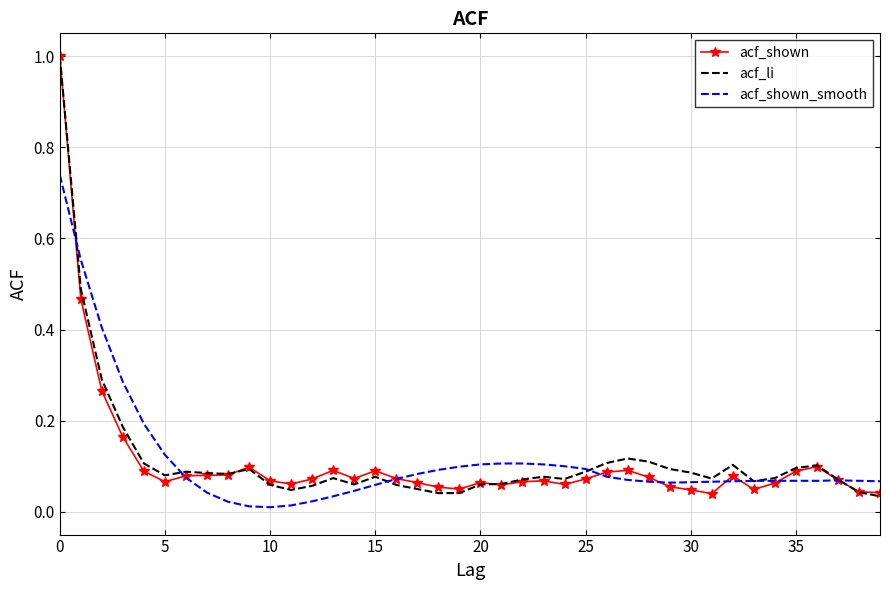

What are all the series names shown in the legend?

acf_shown, acf_li, acf_shown_smooth